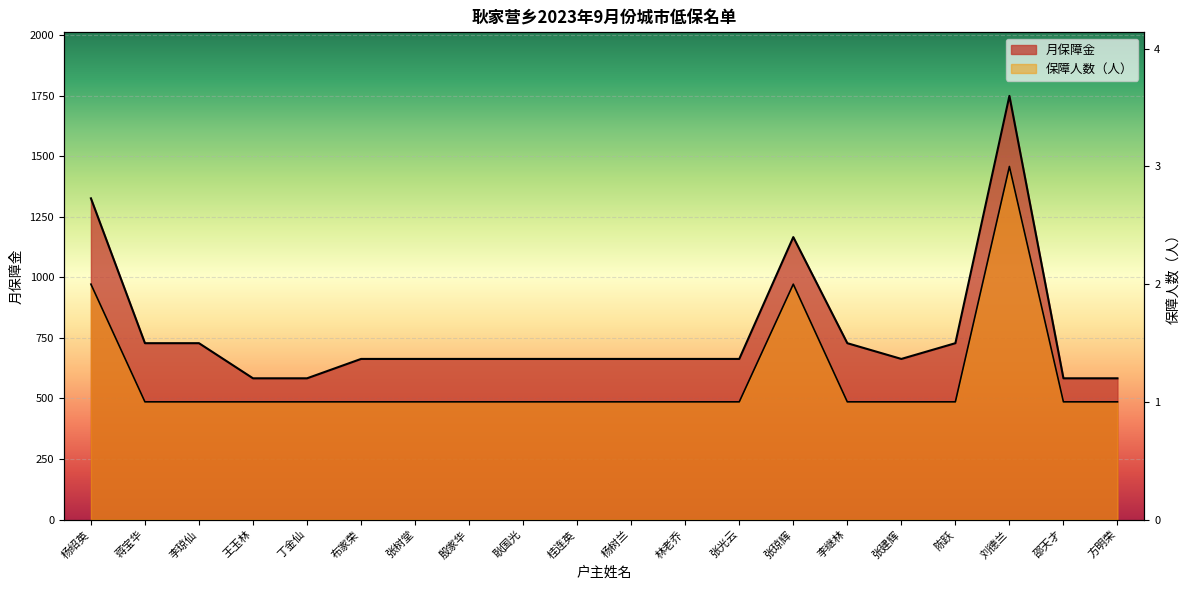

In 月保障金, how many points are lower than both neighbors (excluding endpoints)?

1